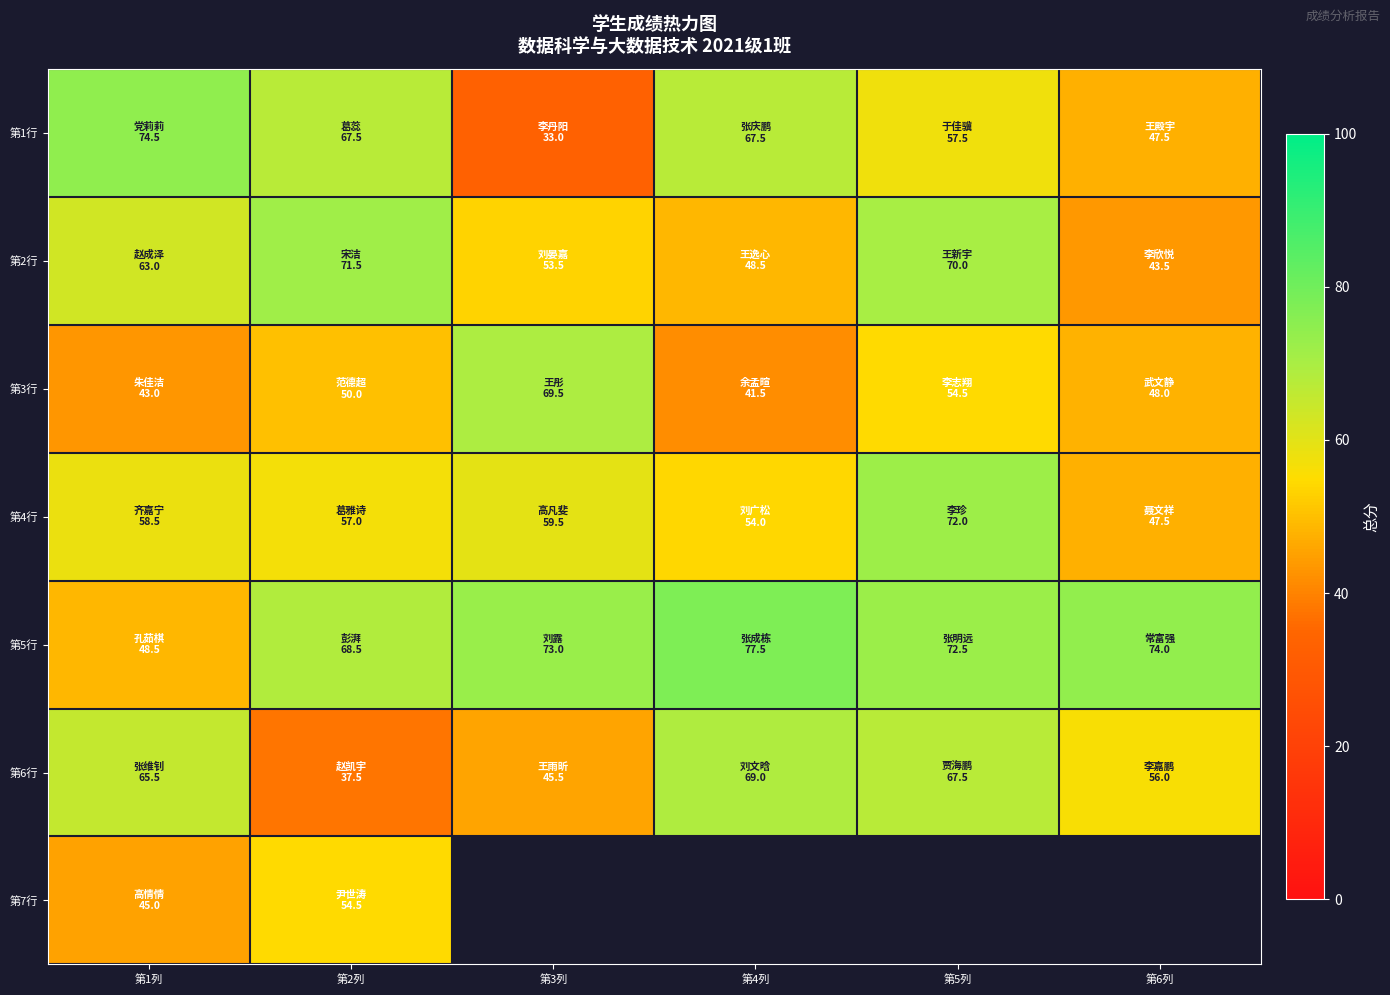

Which has a higher value, 第6列 or 第2列?

第2列